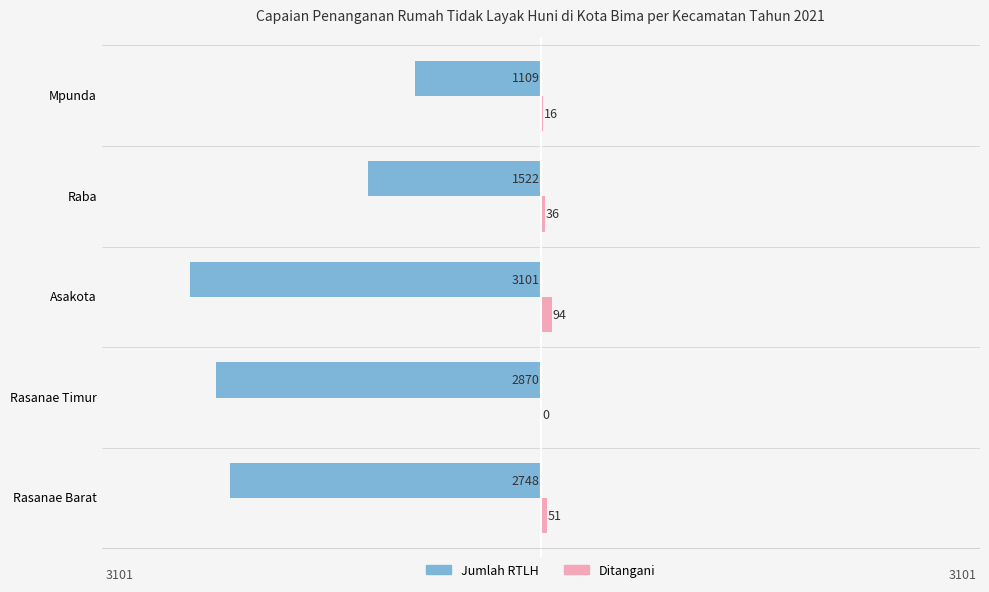

How many bars are there in each group?

2